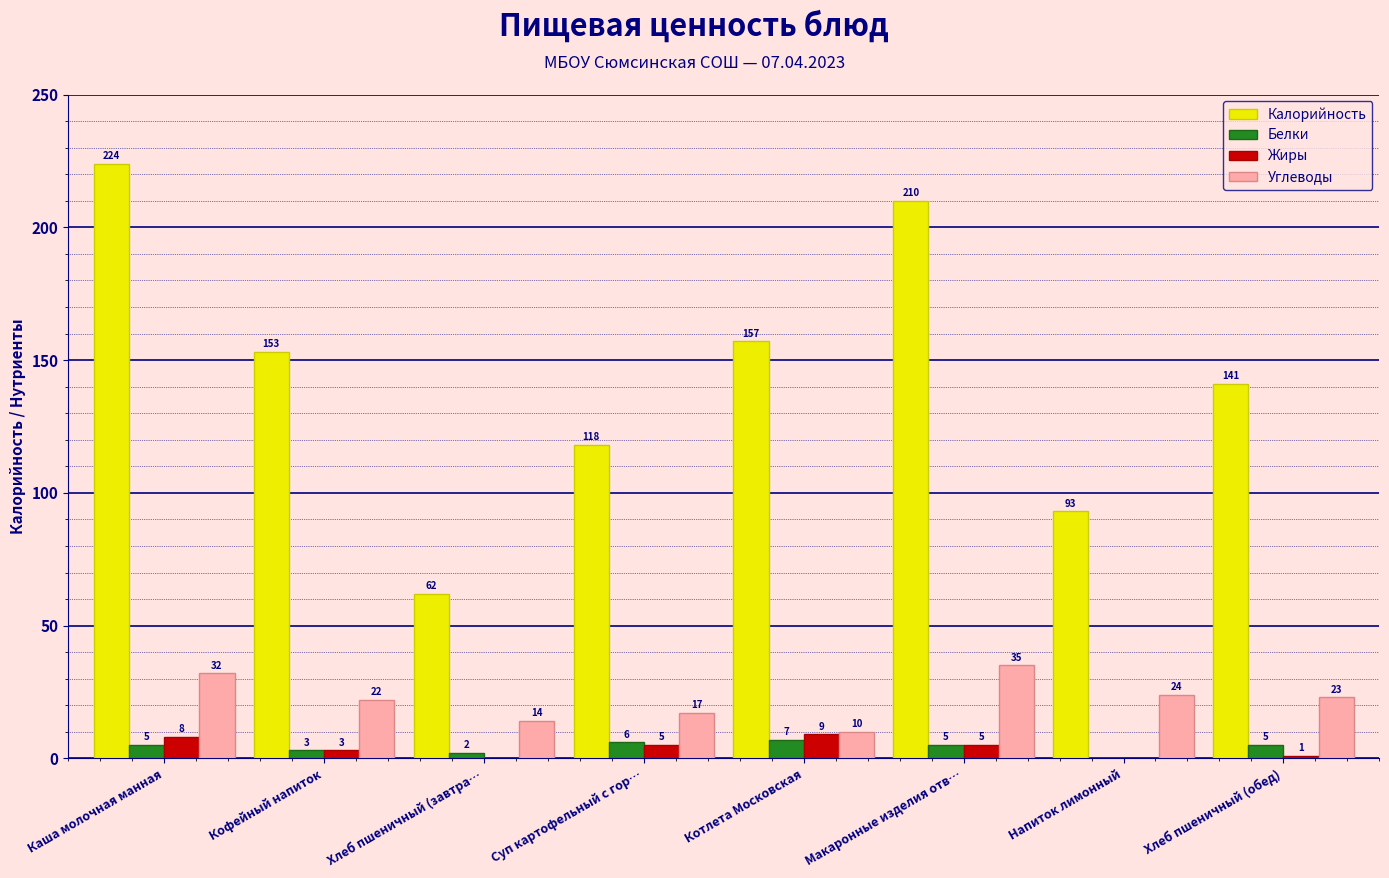

How many positive values does the Белки series have?

7